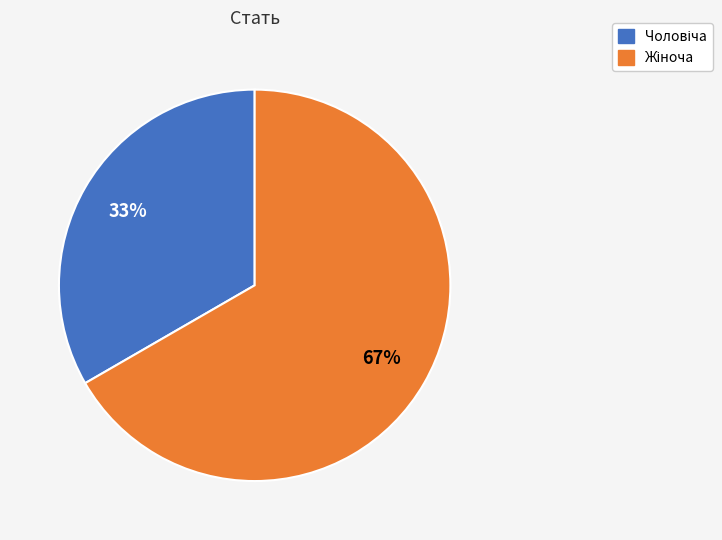

To the nearest percent, what is the average slice percentage?

50%